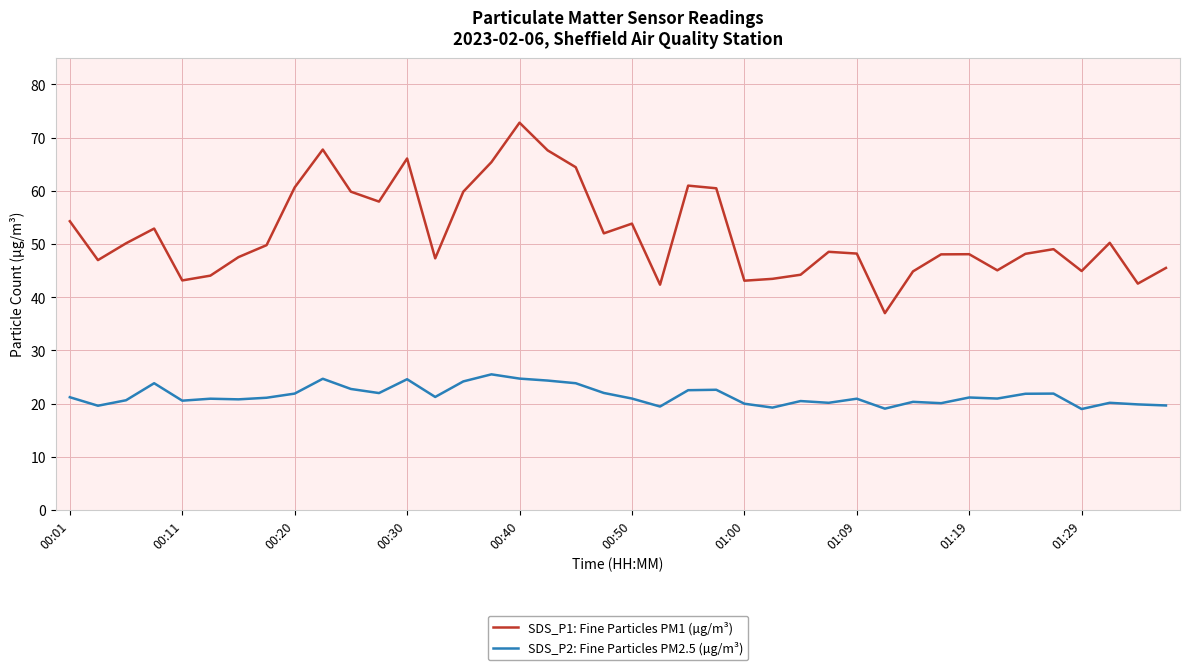

Which series has the largest range (max minus min)?

SDS_P1: Fine Particles PM1 (µg/m³)